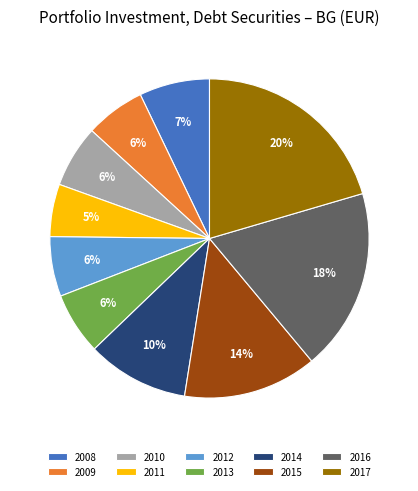

To the nearest percent, what is the difference between the largest and smallest slice percentages?

15%